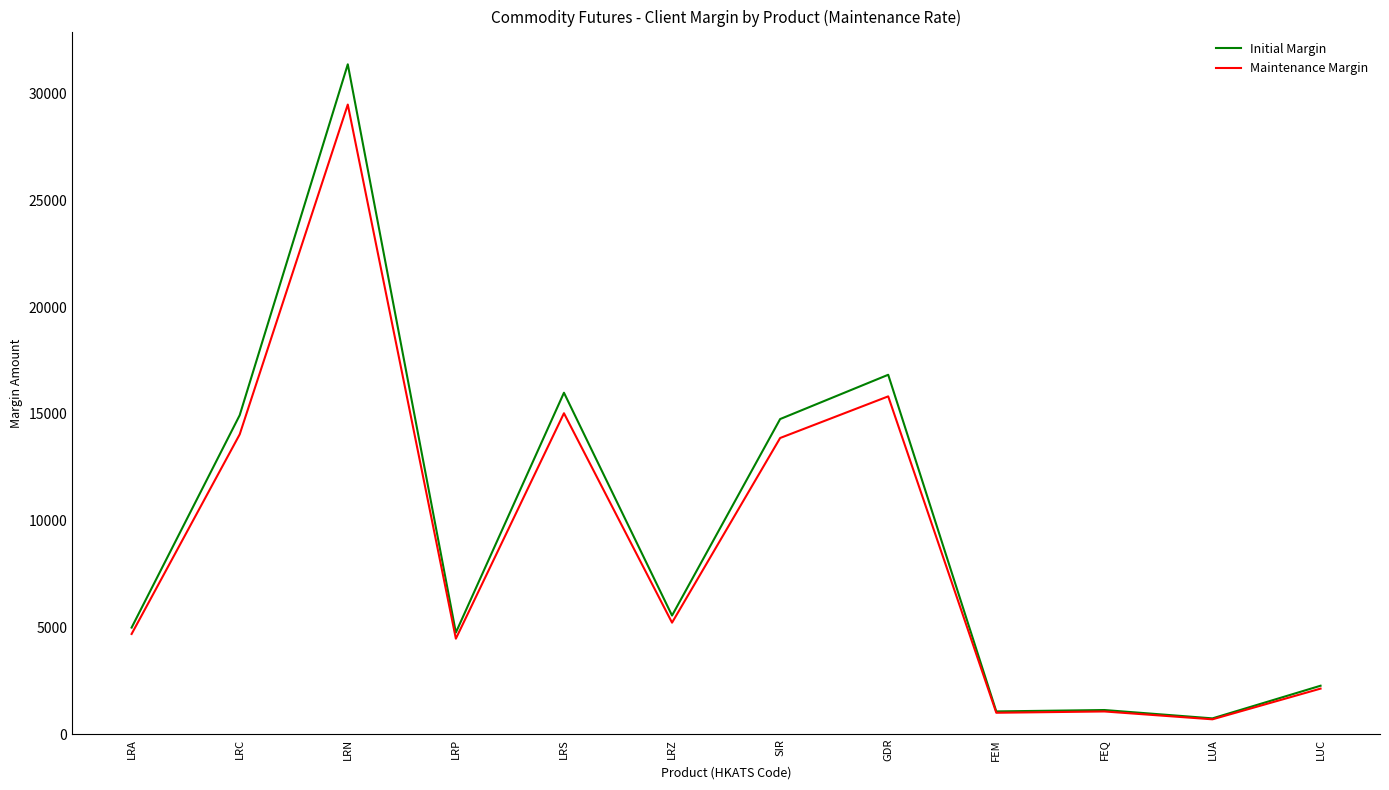

In Maintenance Margin, how many points are lower than both neighbors (excluding endpoints)?

4